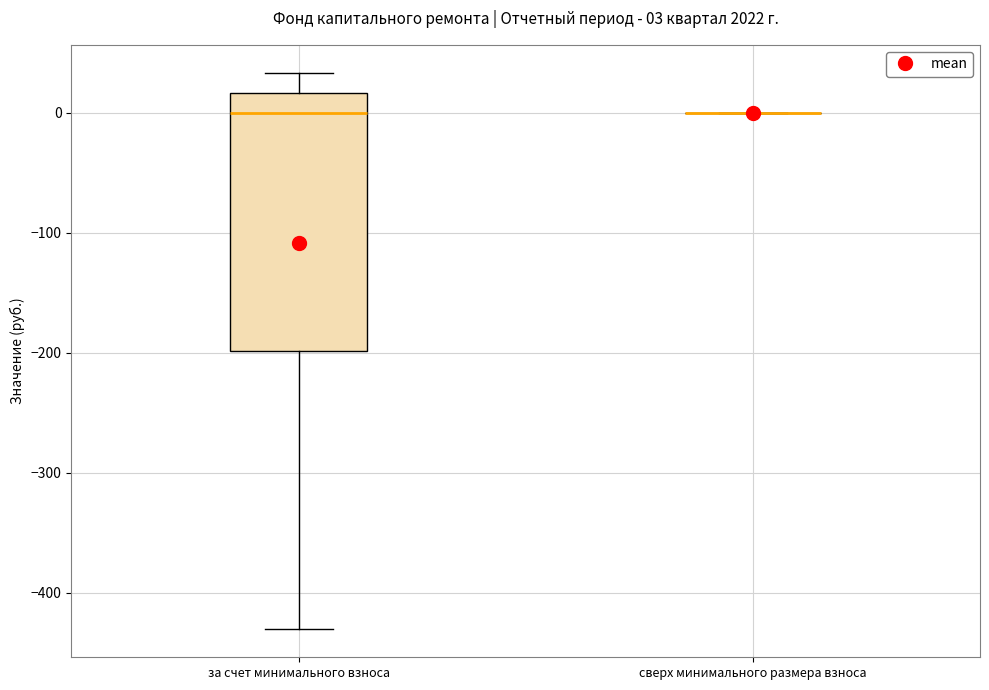

Comparing the boxes themselves (not the whiskers), which one is the tallest?

за счет минимального взноса